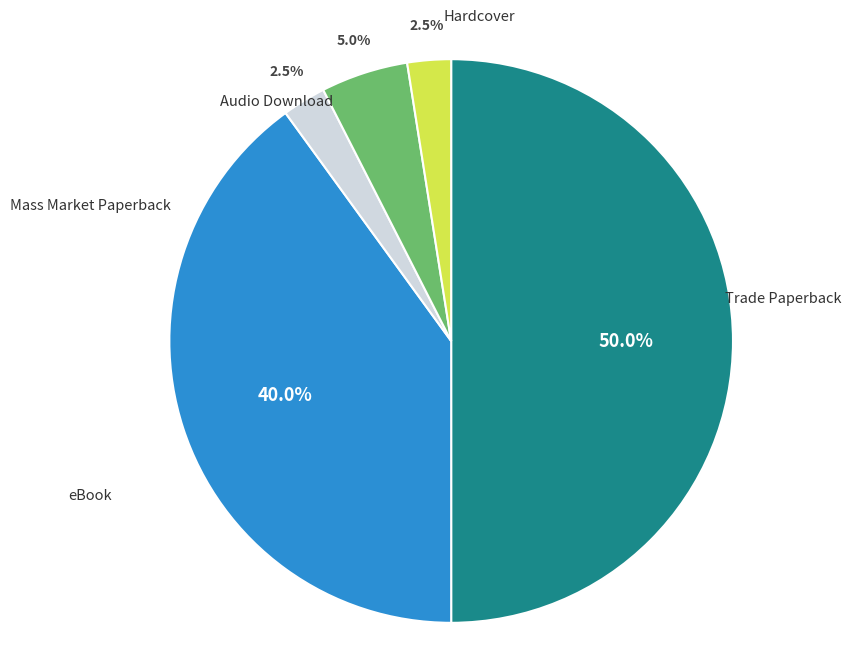

Approximately how many times larger is the value at Mass Market Paperback compared to Audio Download?

0.5